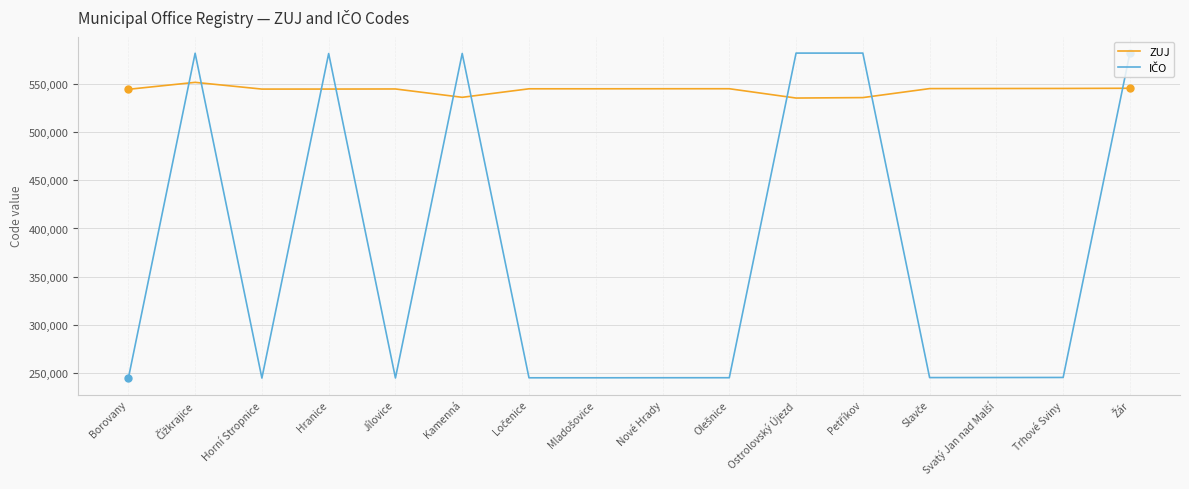

Which series has the largest total across all categories?

ZUJ